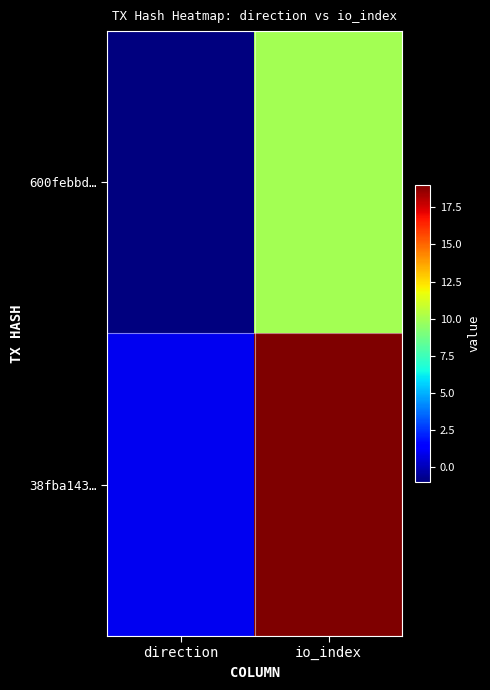

Rank the series at direction from lowest to highest value.

600febbd…, 38fba143…